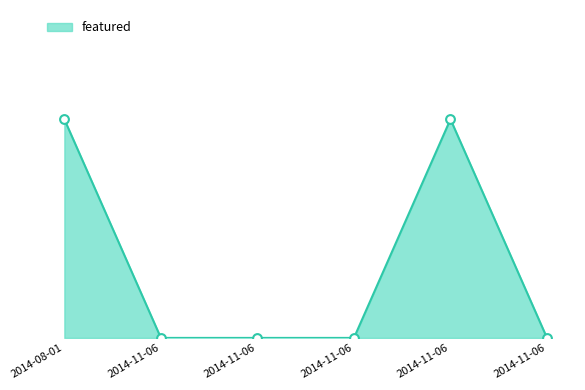

Between 2014-11-06 and 2014-08-01, which is larger?

2014-08-01